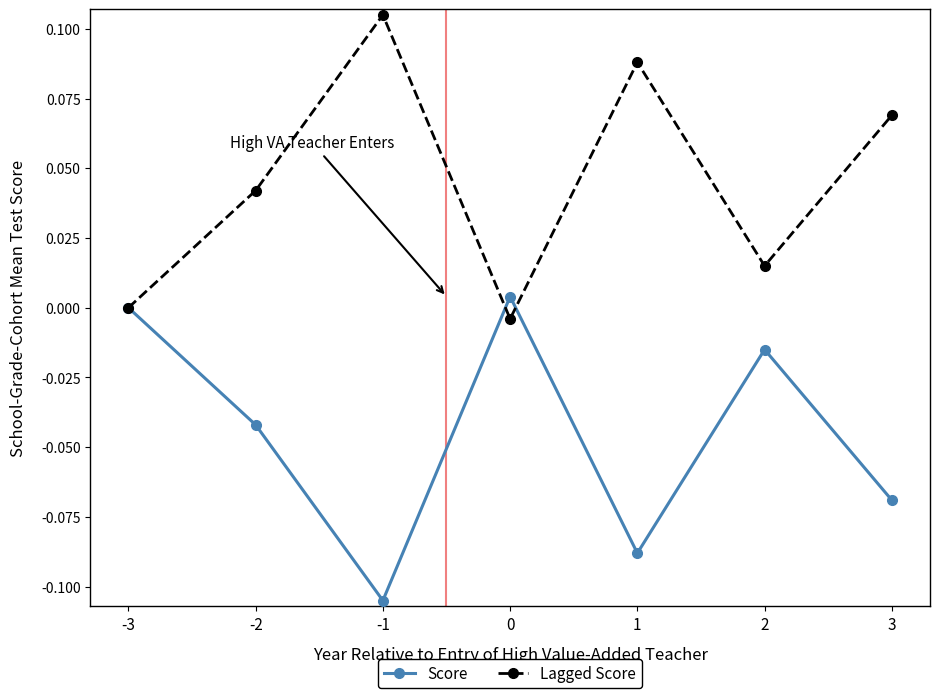

How many lines are shown in the chart?

2